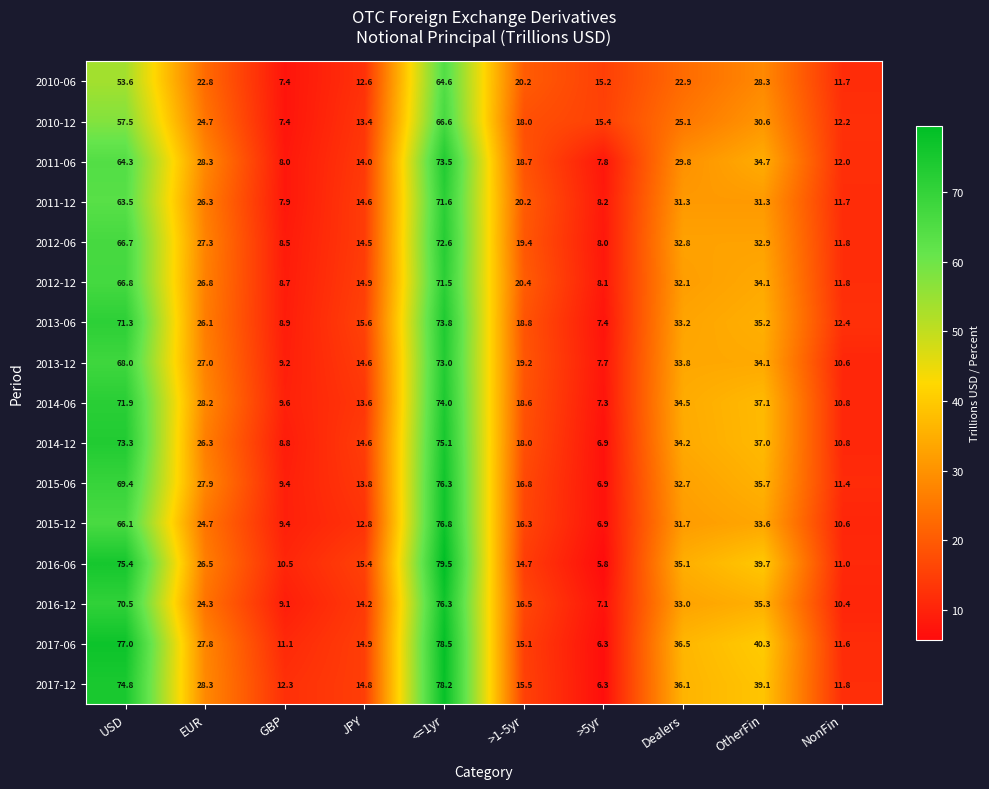

What is the difference between the highest and lowest values at Dealers?

13.6